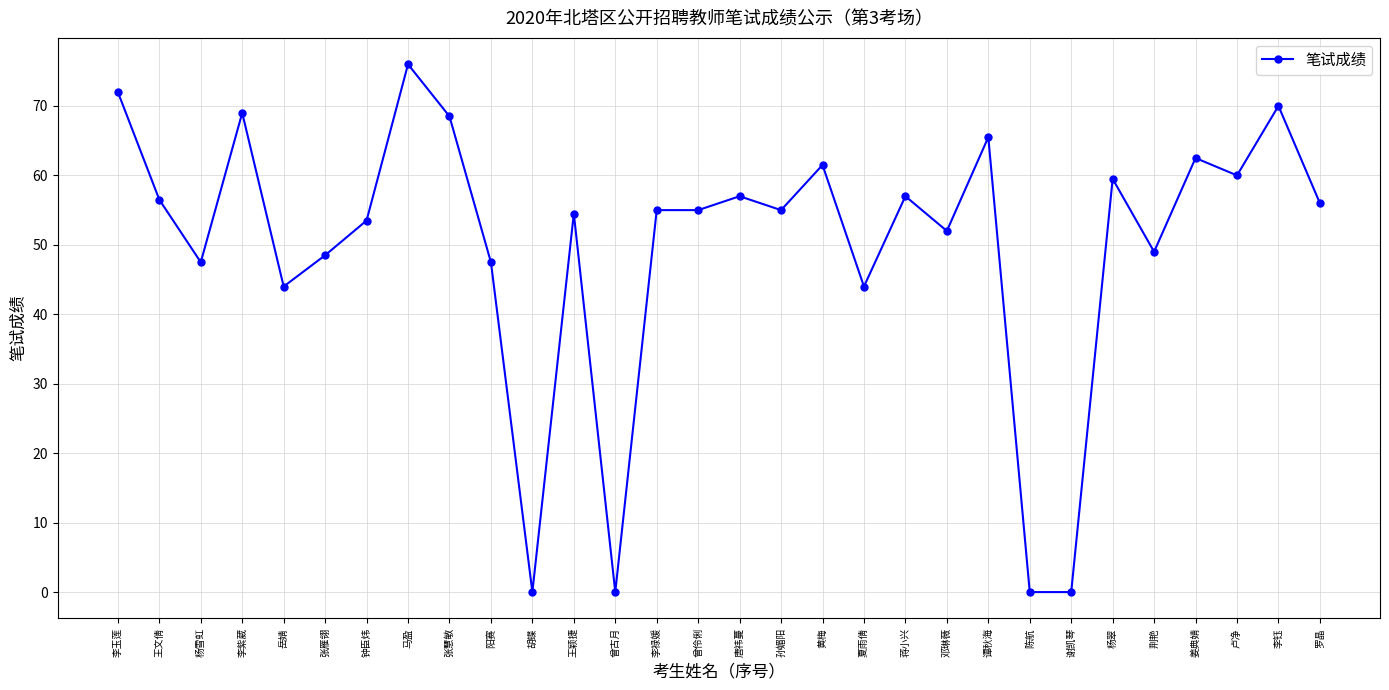

What position from the right is 李禄媛?

17